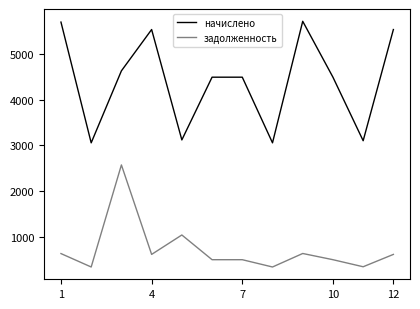

What is the average value of the начислено series?

4407.6